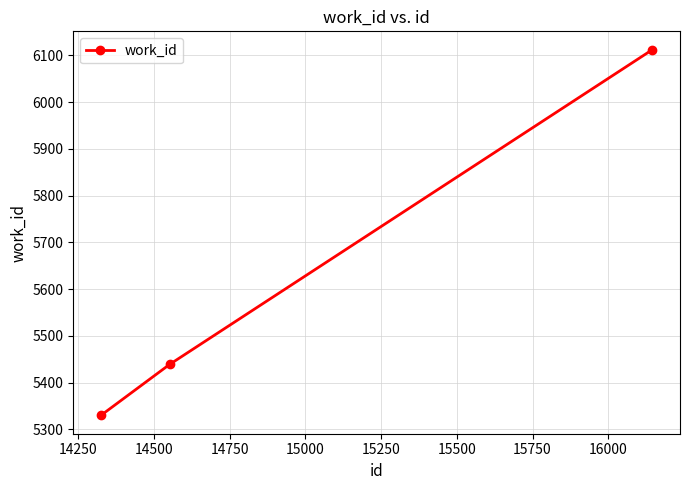

What is the sum of all values?

16881